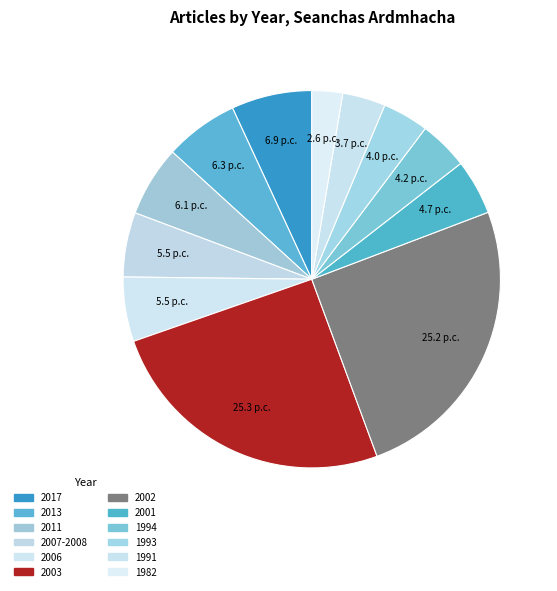

How many segments does this pie chart have?

12